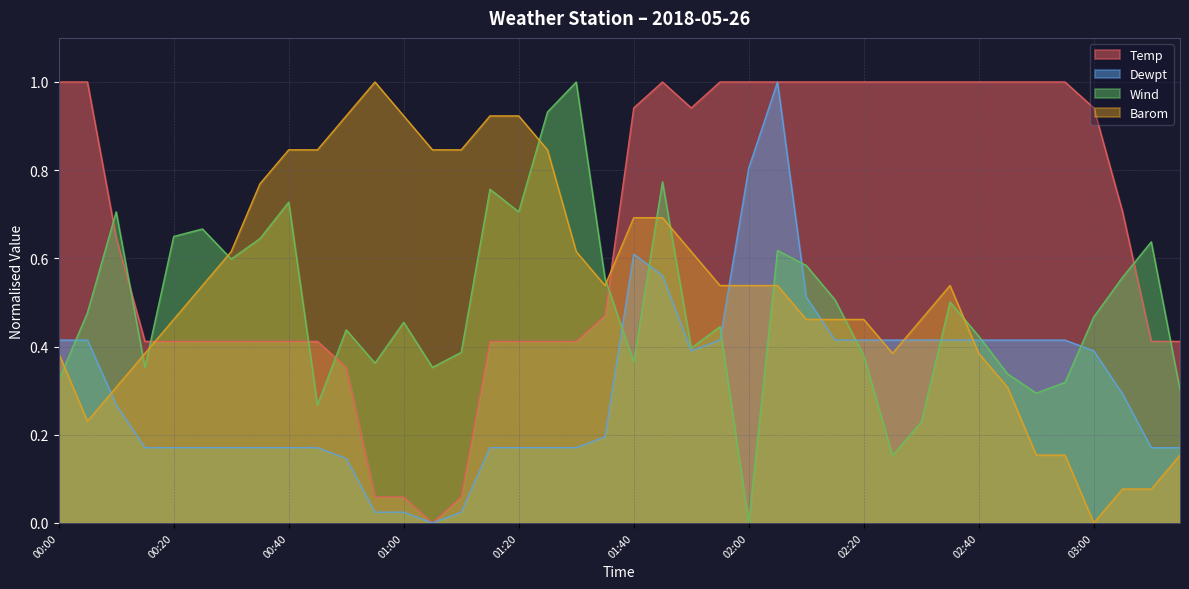

What is the label of the 31st point from the left?

02:30